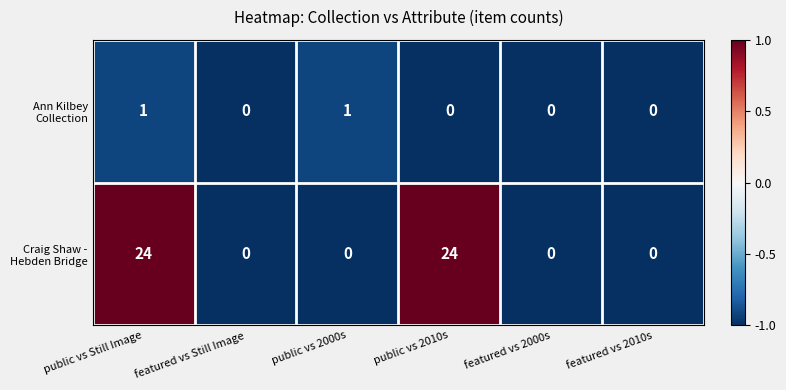

What is the total value across all series at public vs Still Image?

25